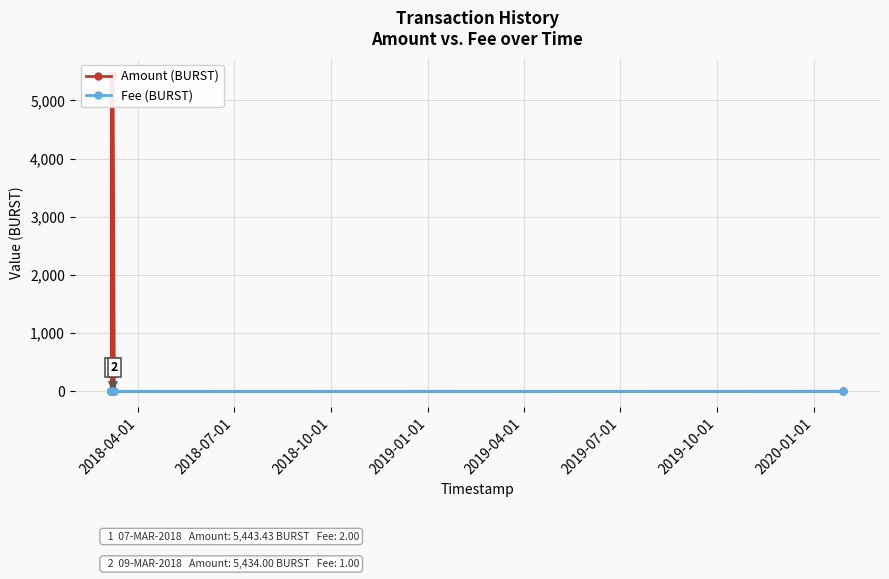

At how many categories does at least one series exceed 2308?

2